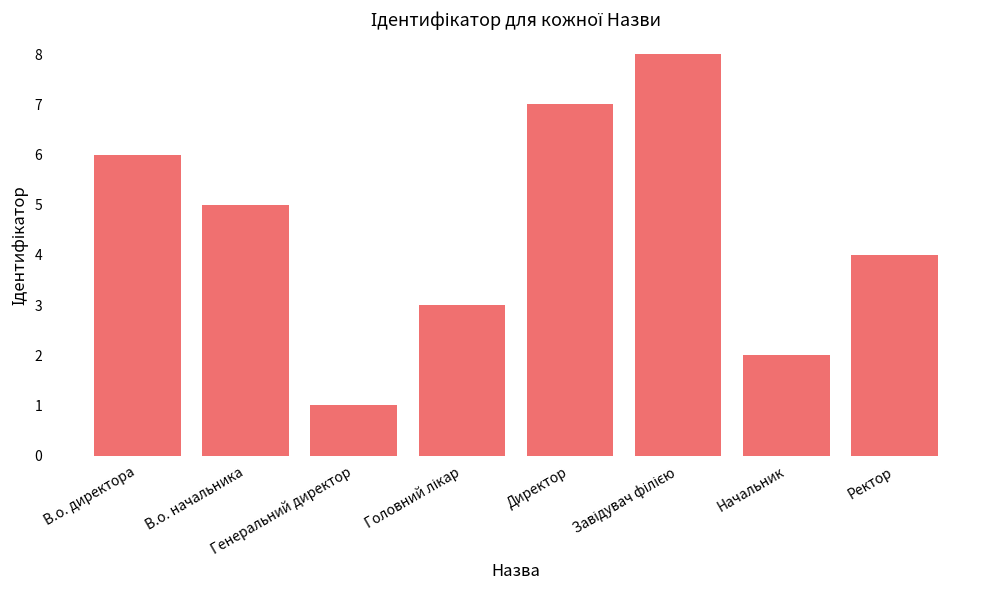

What is the value of the 2nd bar from the left?

5